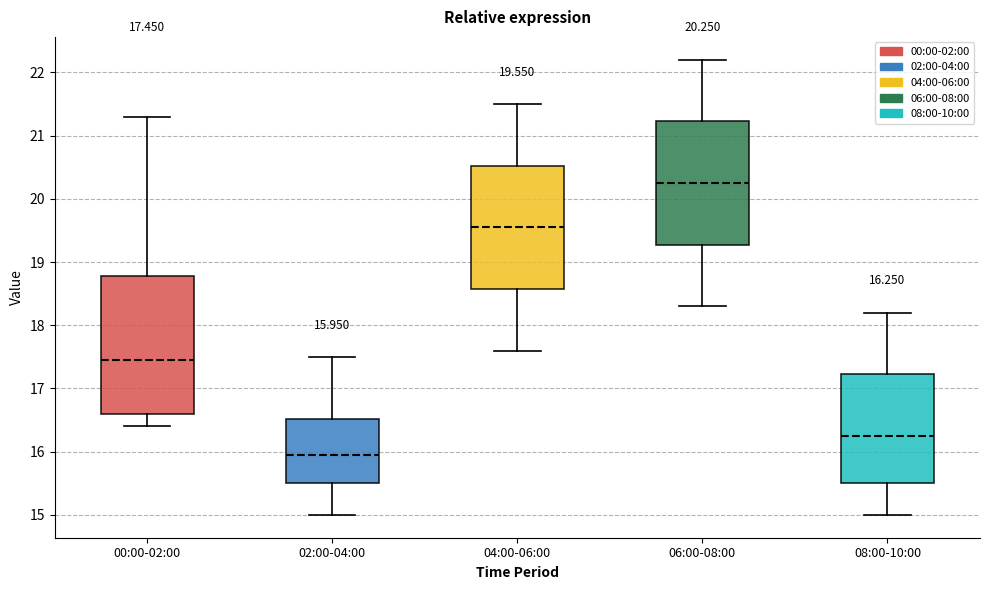

Comparing the boxes themselves (not the whiskers), which one is the tallest?

00:00-02:00